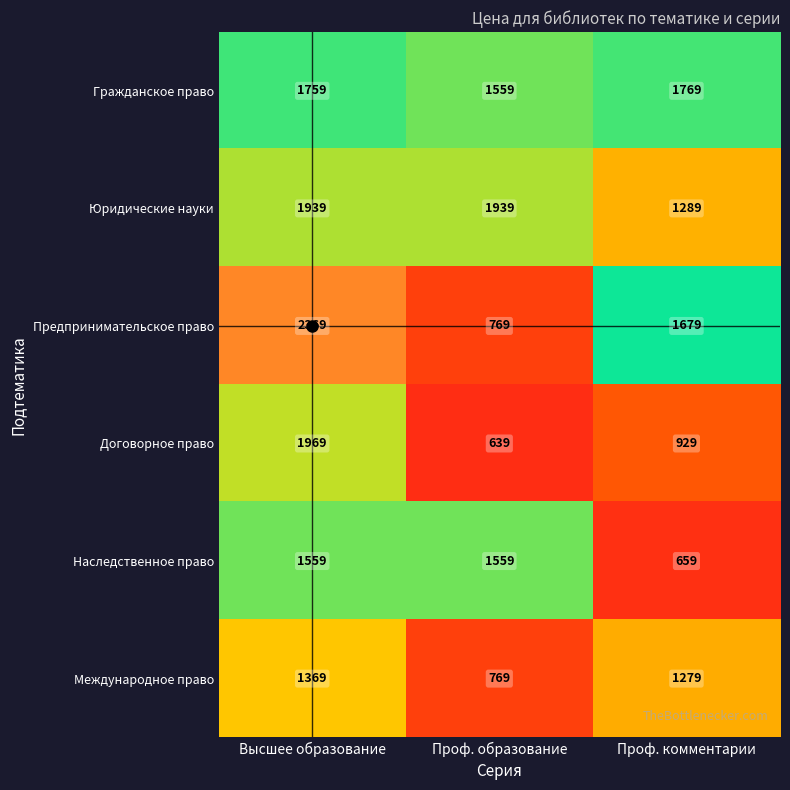

The Наследственное право series shows 1147 at Проф. комментарии. True or false?

False